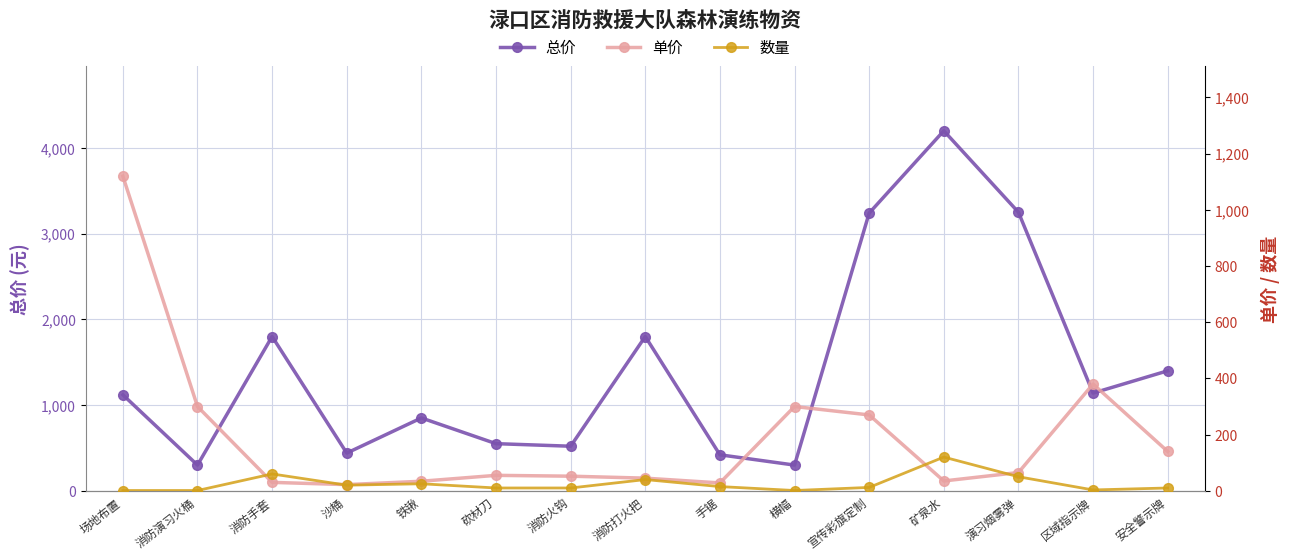

What is the approximate value of 单价 at 矿泉水, to the nearest 50?

50